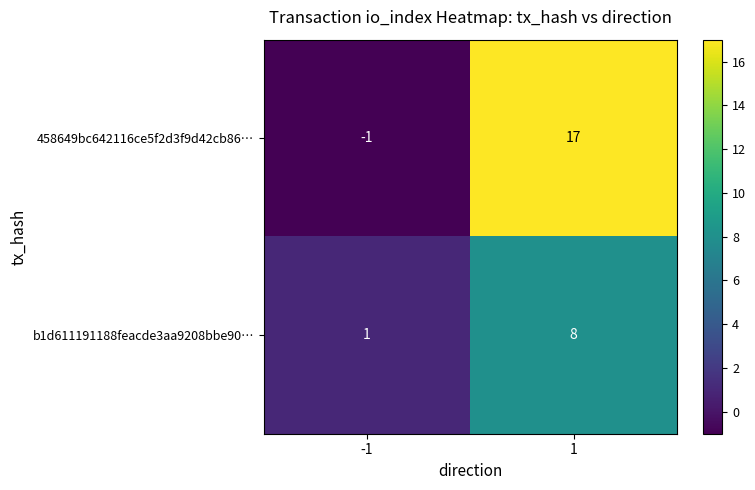

Count the number of categories in the chart.

2